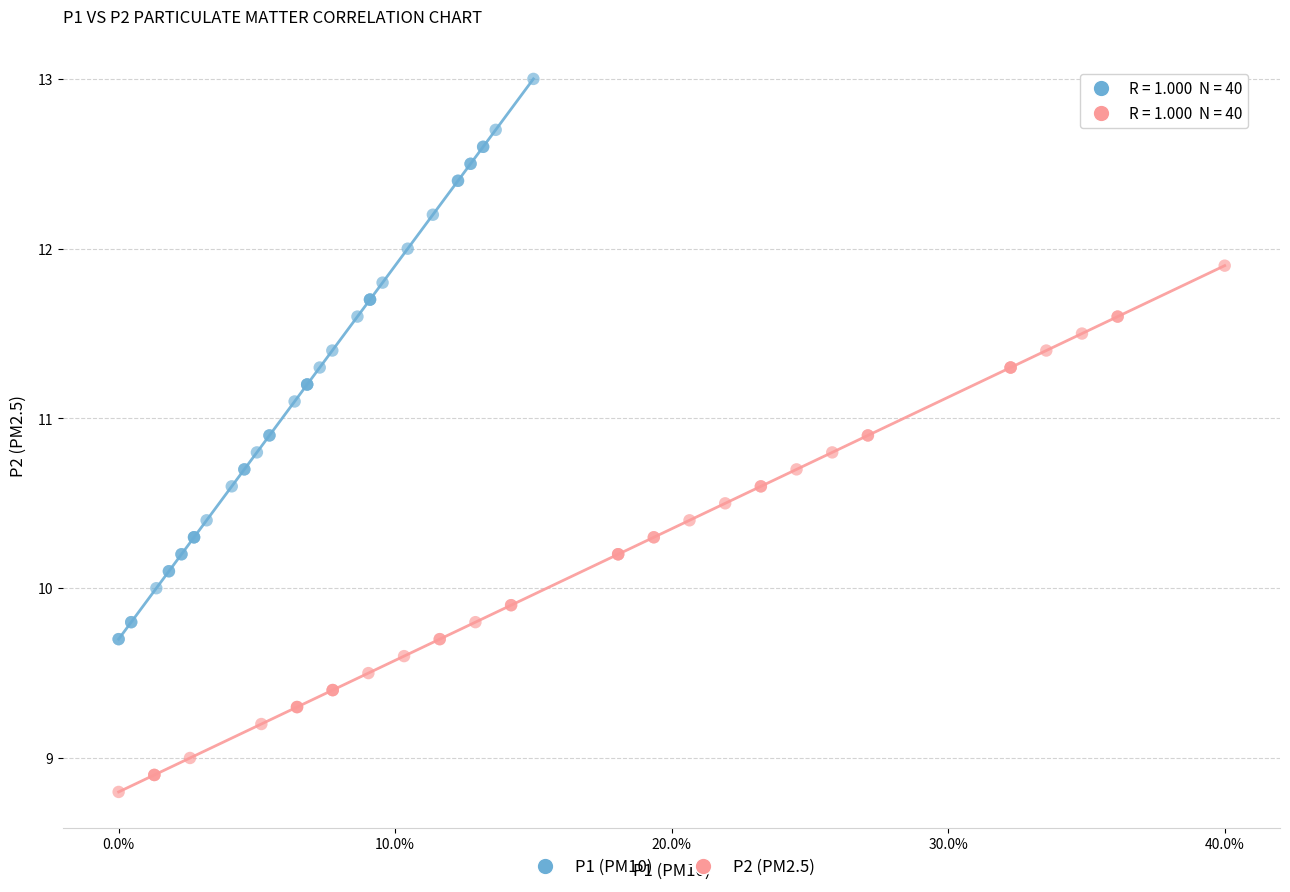

Which series contains the lowest Y value?

P2 (PM2.5)